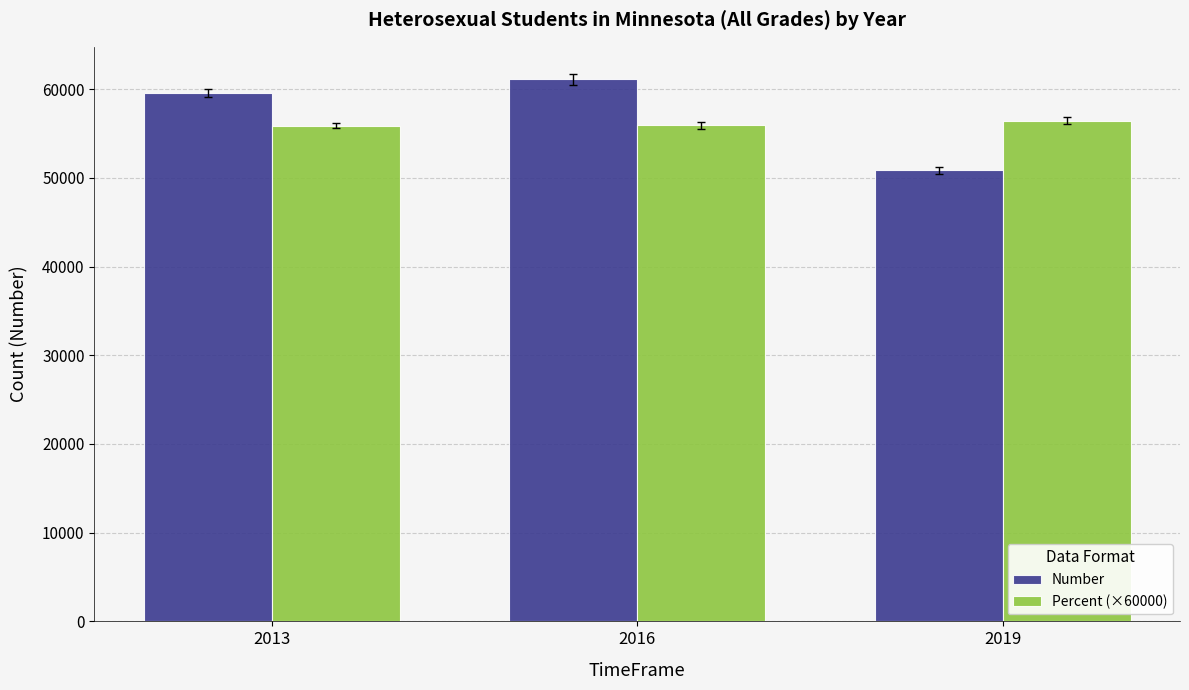

Is the value of Percent (×60000) at 2019 greater than the value of Number at 2016?

No